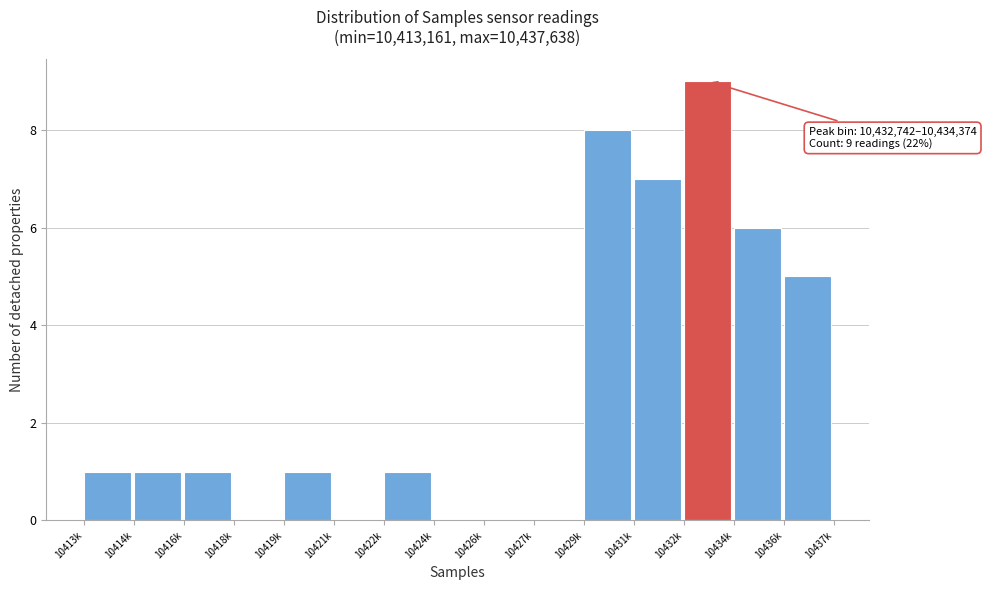

Reading left to right, list all the values displayed in this chart.

10413k=1	10414k=1	10416k=1	10418k=0	10419k=1	10421k=0	10422k=1	10424k=0	10426k=0	10427k=0	10429k=8	10431k=7	10432k=9	10434k=6	10436k=5